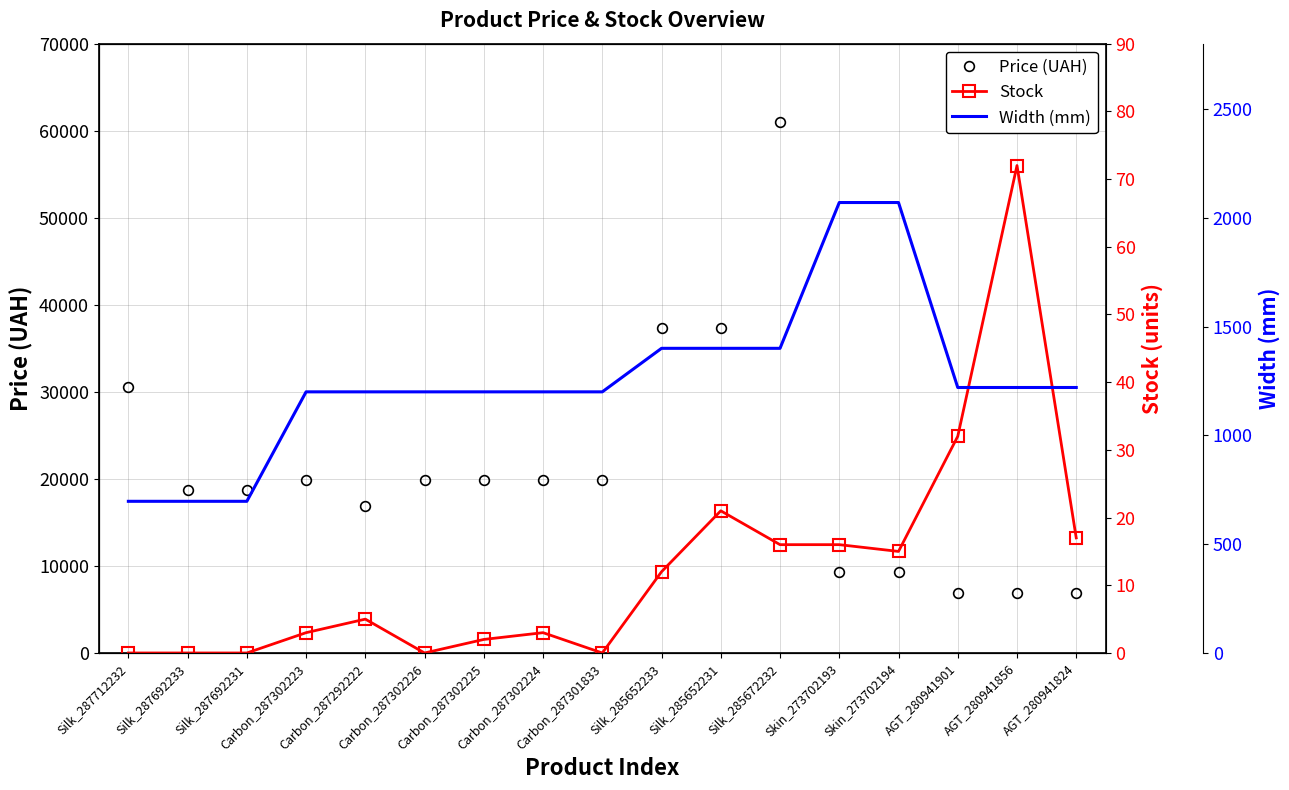

At which label is Width (mm) closest to 1383?

Silk_285652233